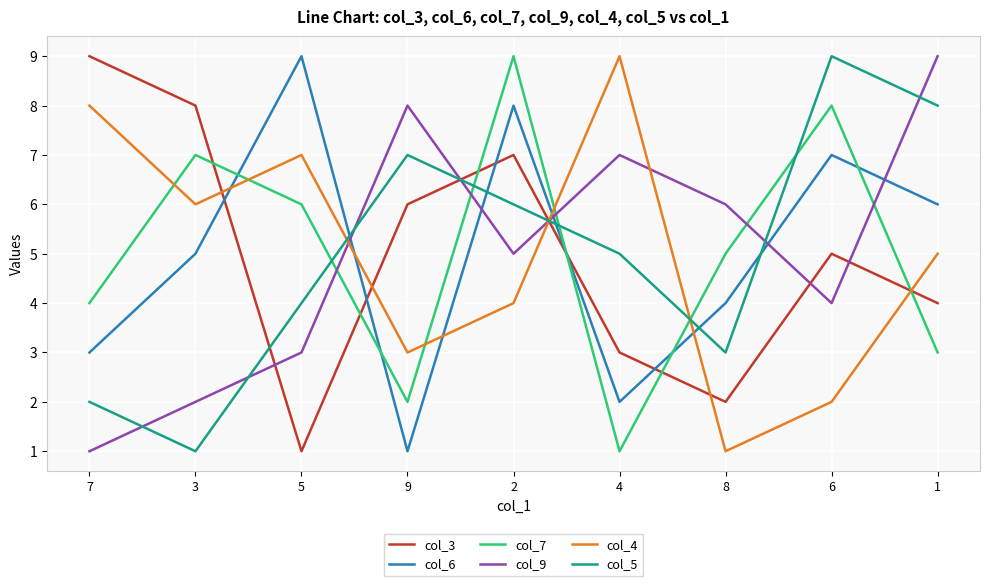

What is the spread (max minus min) of values at 1?

6